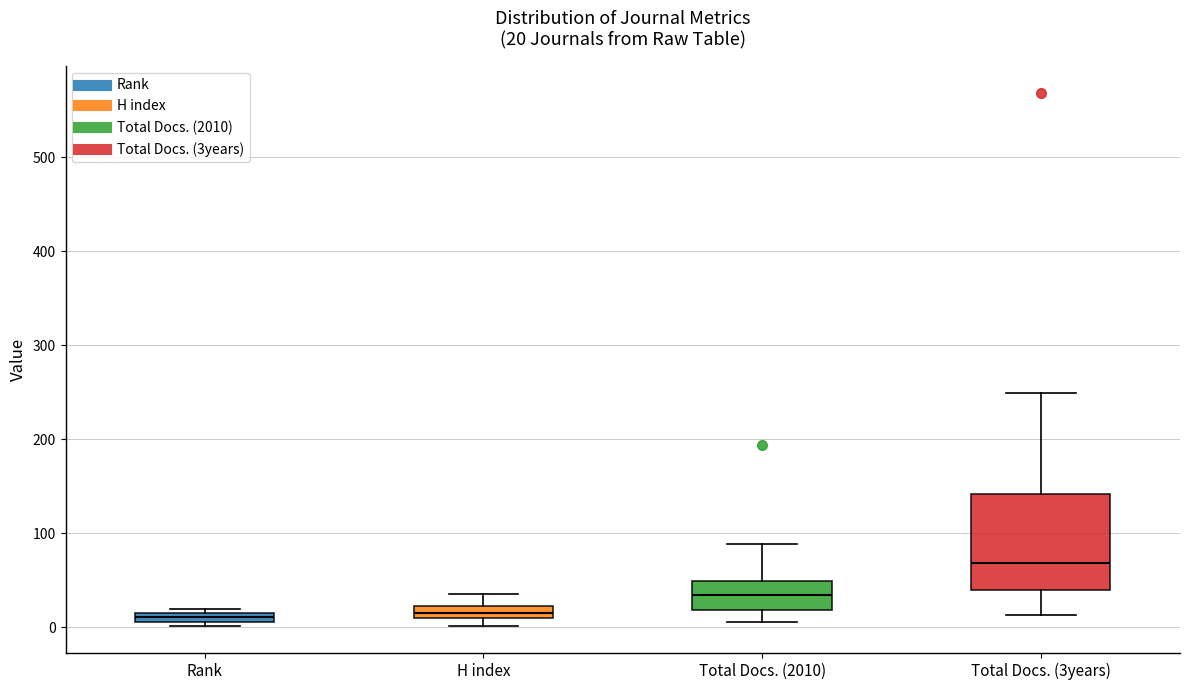

Which box has the highest median line?

Total Docs. (3years)